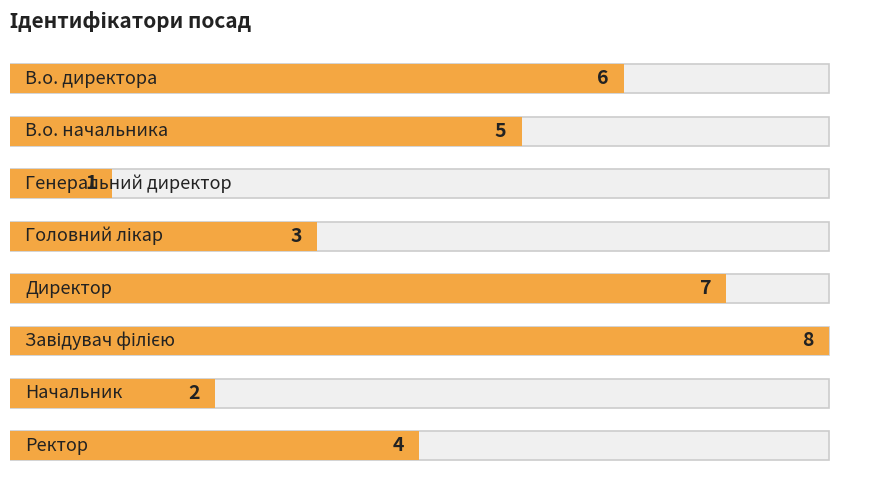

What is the difference between the second highest and second lowest values?

5